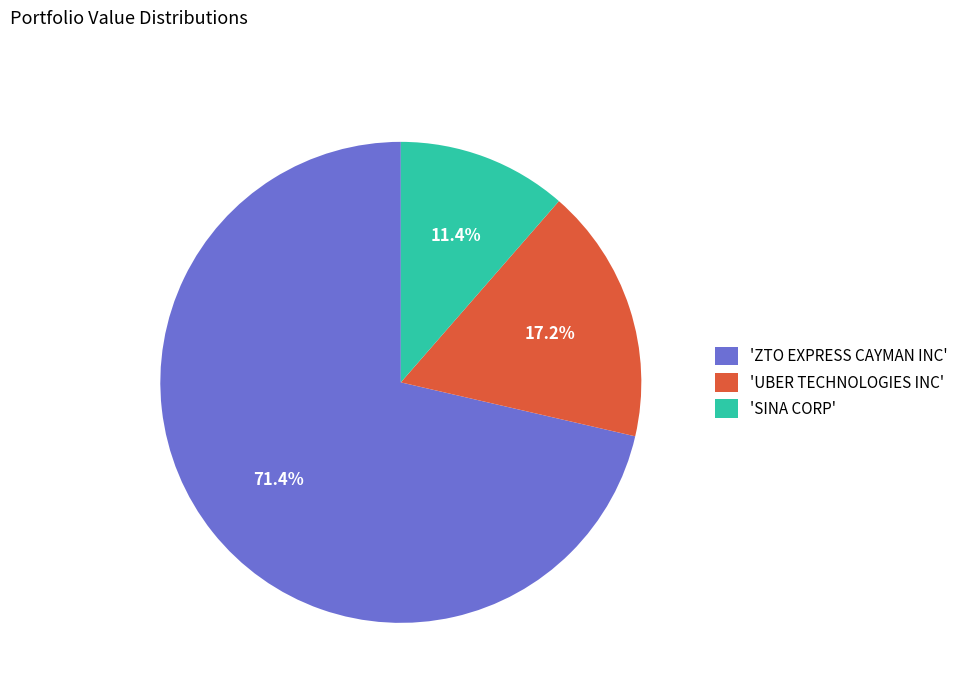

Which category accounts for the majority?

'ZTO EXPRESS CAYMAN INC'